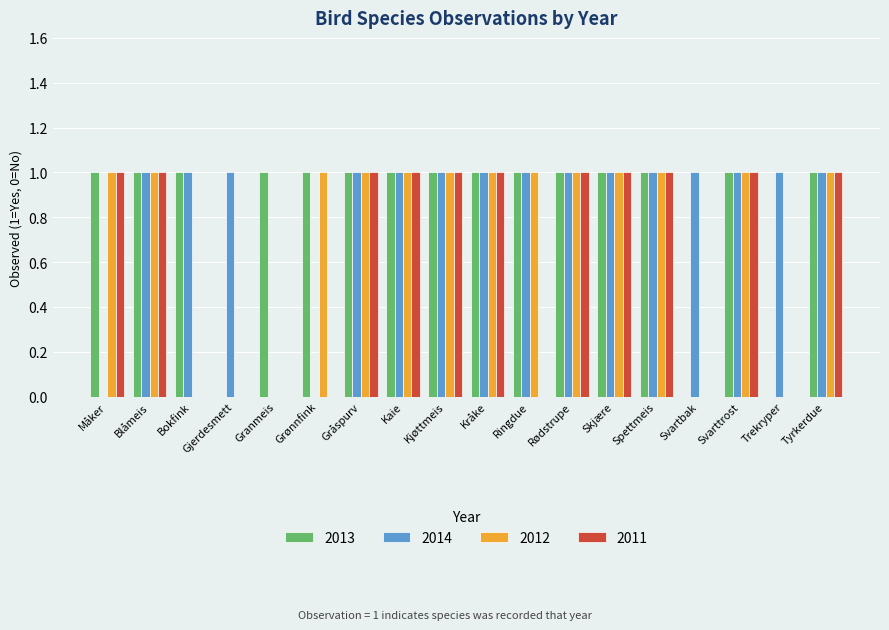

Between Gråspurv and Ringdue, which series saw the biggest shift?

2011